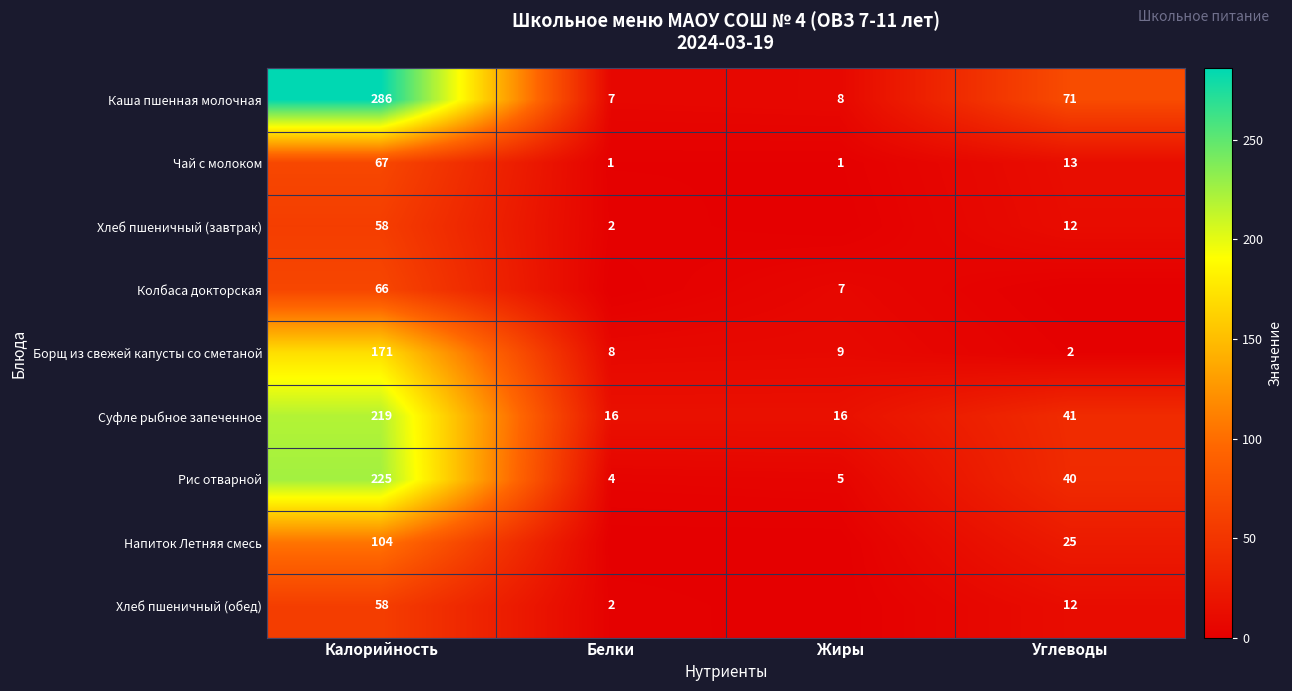

What is the difference between the highest and lowest values at Калорийность?

228